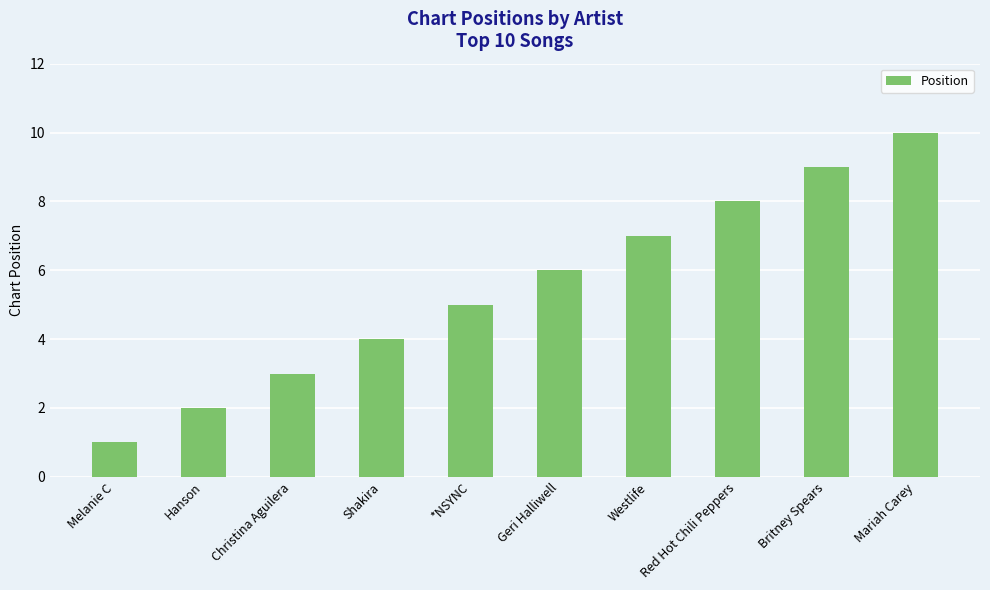

What is the sum of the values at Melanie C and *NSYNC?

6